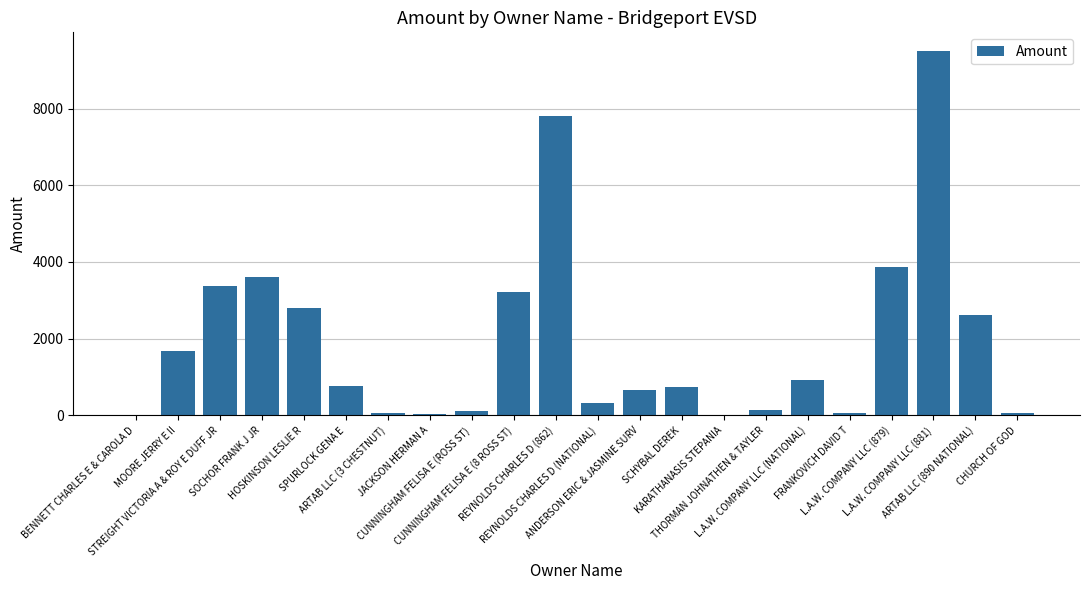

What is the greatest value displayed?

9509.5